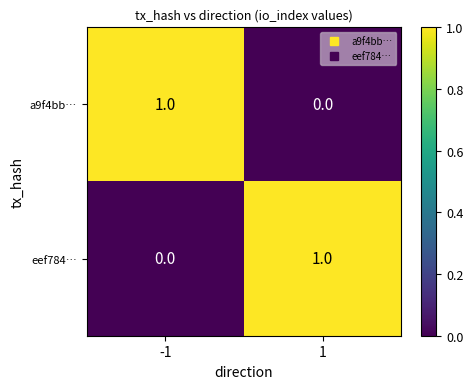

List the labels in order of eef784… value, largest first.

1, -1